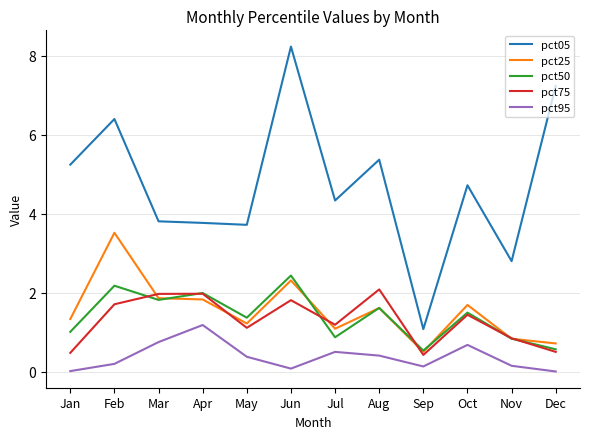

Which series has the largest total across all categories?

pct05